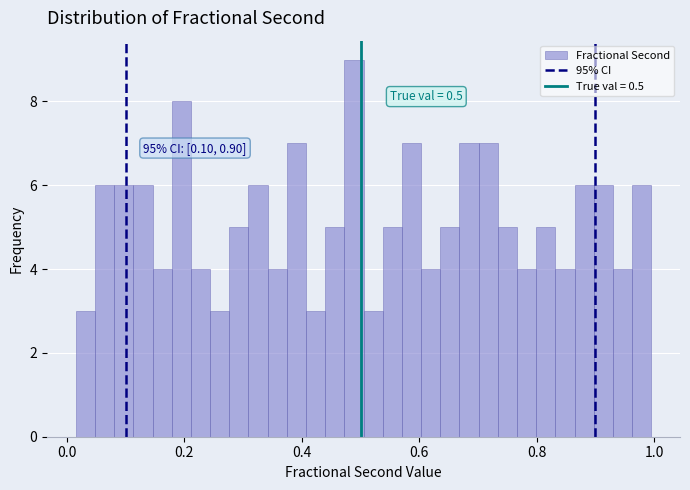

Read against the x-axis, roughly where is the centre of the tallest bar?

0.48